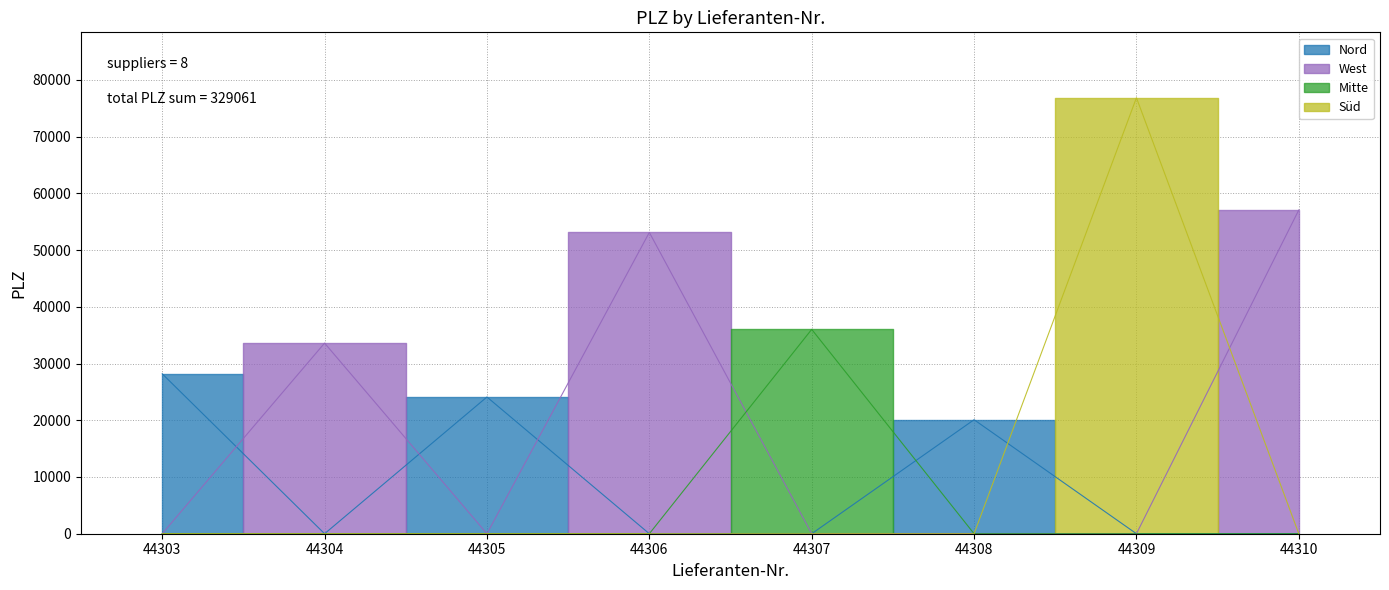

What is the minimum value shown in the chart?

20097